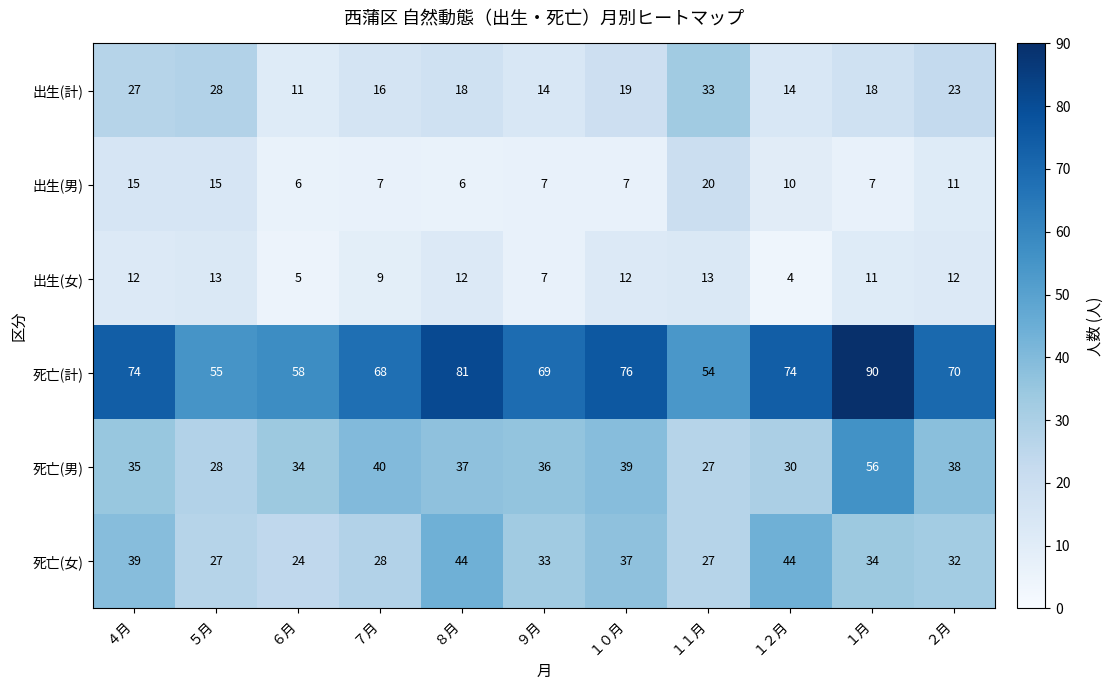

What is the spread (max minus min) of values at １月?

83